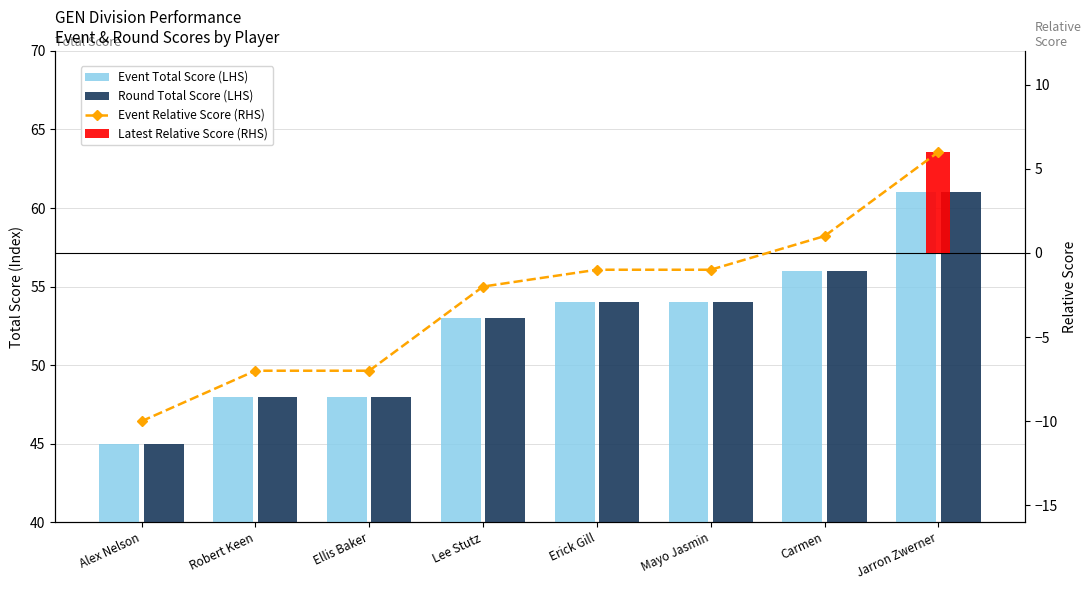

How many positive values does the Event Relative Score (RHS) series have?

2